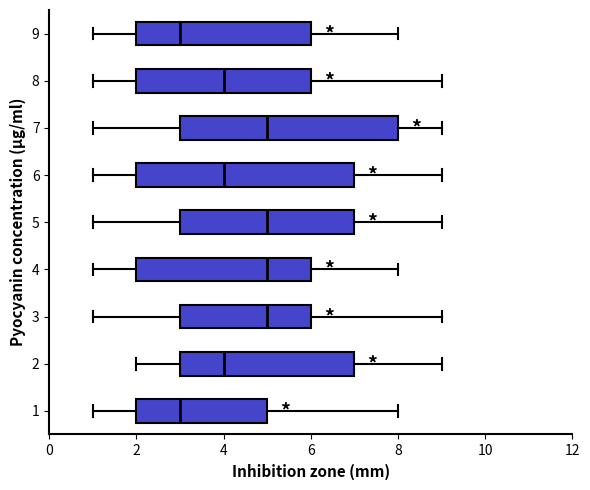

Reading bottom to top, read every box against the x-axis: the position of its median line, the range the box covers, and the ends of its whiskers. The values are not printed on the chart, so give them approximately, as read against the axis.

1: median 3, box 2 to 5, whiskers 1 to 8
2: median 4, box 3 to 7, whiskers 2 to 9
3: median 5, box 3 to 6, whiskers 1 to 9
4: median 5, box 2 to 6, whiskers 1 to 8
5: median 5, box 3 to 7, whiskers 1 to 9
6: median 4, box 2 to 7, whiskers 1 to 9
7: median 5, box 3 to 8, whiskers 1 to 9
8: median 4, box 2 to 6, whiskers 1 to 9
9: median 3, box 2 to 6, whiskers 1 to 8